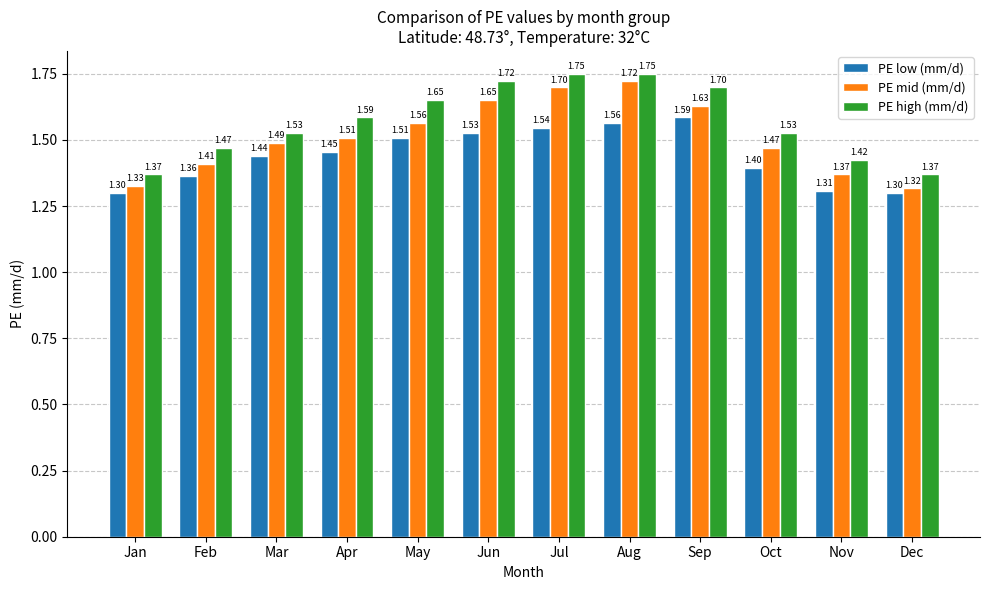

Which series has the largest range (max minus min)?

PE mid (mm/d)